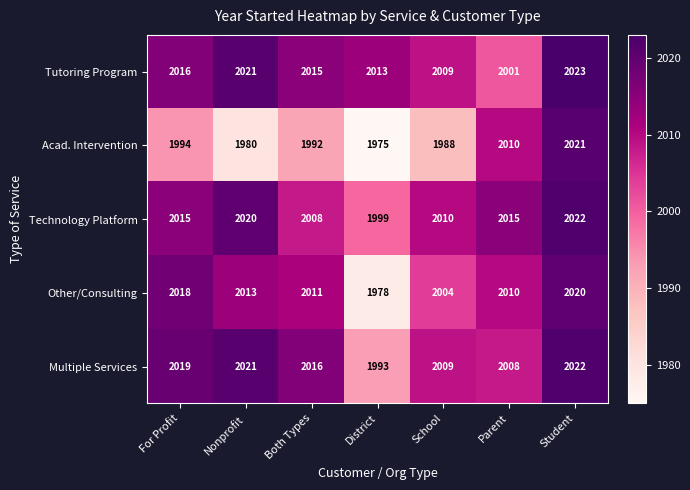

Which series has the widest spread of values?

Acad. Intervention